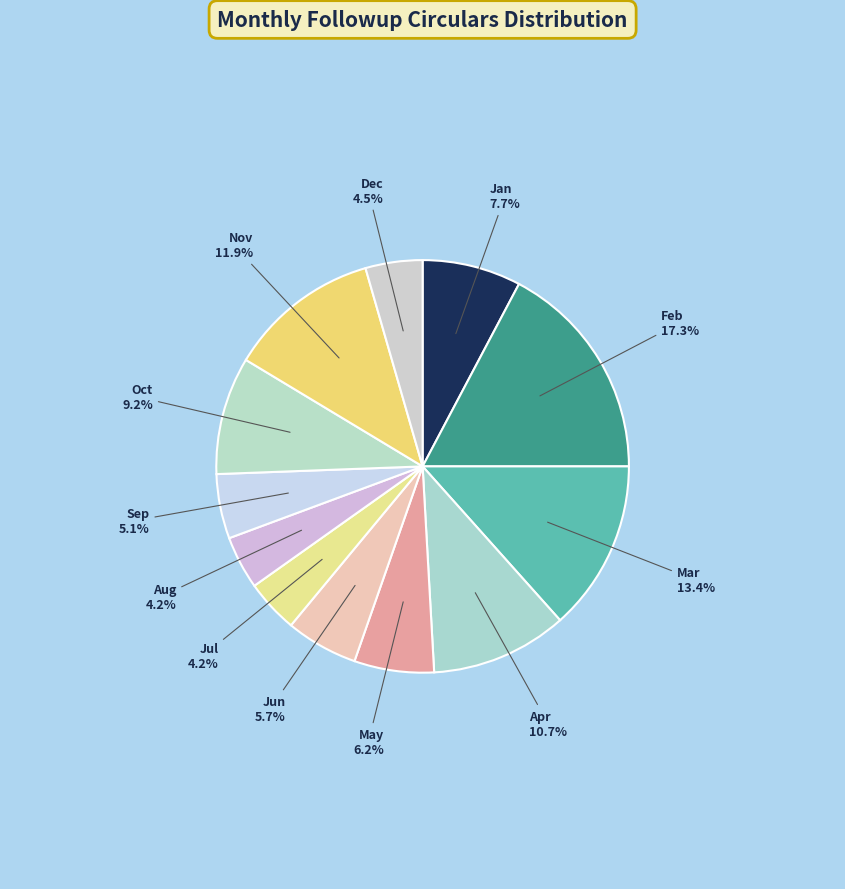

Which category has the biggest portion of the pie?

Feb